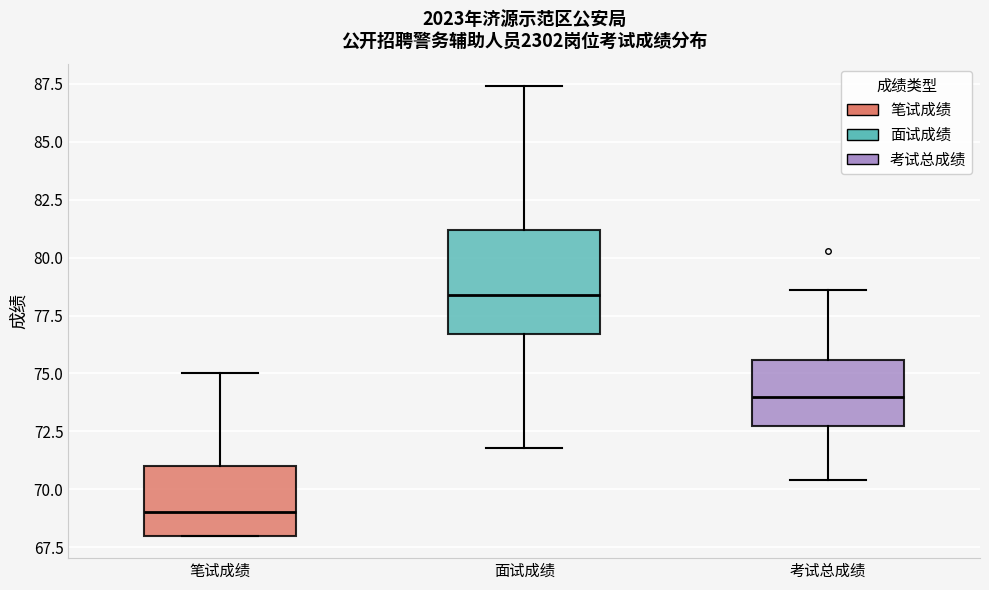

Reading left to right, read every box against the y-axis: the position of its median line, the range the box covers, and the ends of its whiskers. The values are not printed on the chart, so give them approximately, as read against the axis.

笔试成绩: median 69.0, box 68.0 to 71.0, whiskers 68.0 to 75.0
面试成绩: median 78.5, box 76.5 to 81.0, whiskers 72.0 to 87.5
考试总成绩: median 74.0, box 73.0 to 75.5, whiskers 70.5 to 78.5